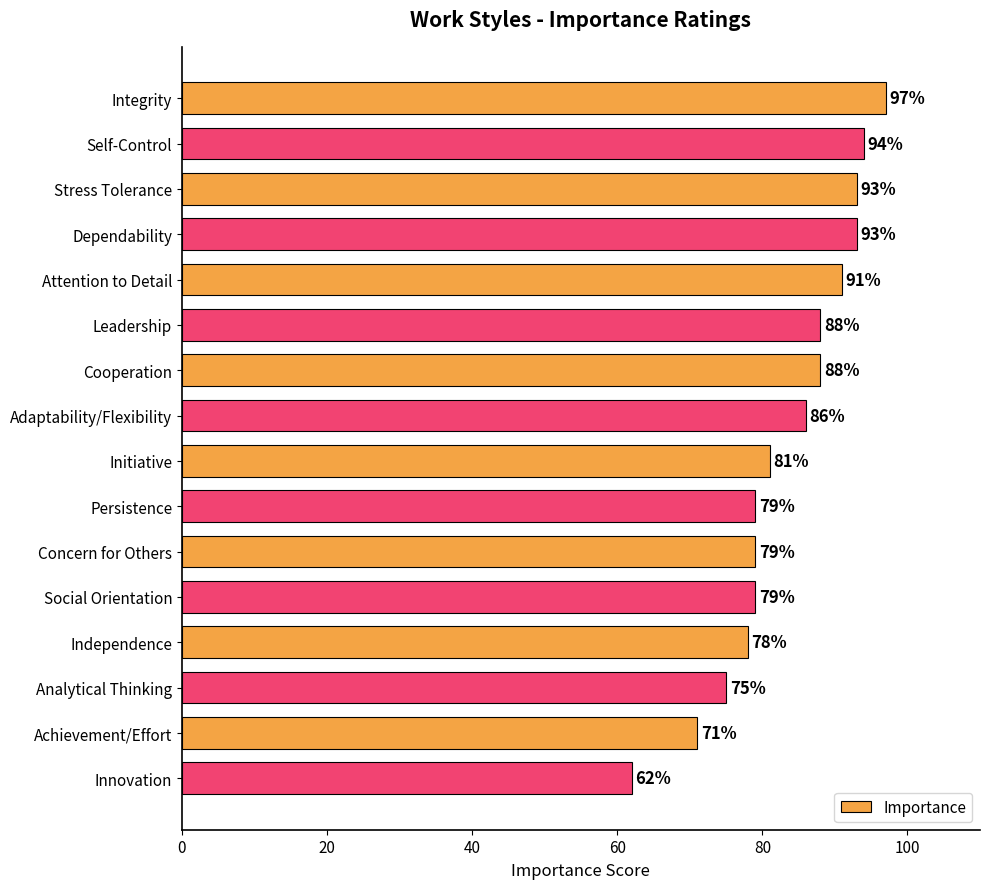

What is the smallest value displayed?

62